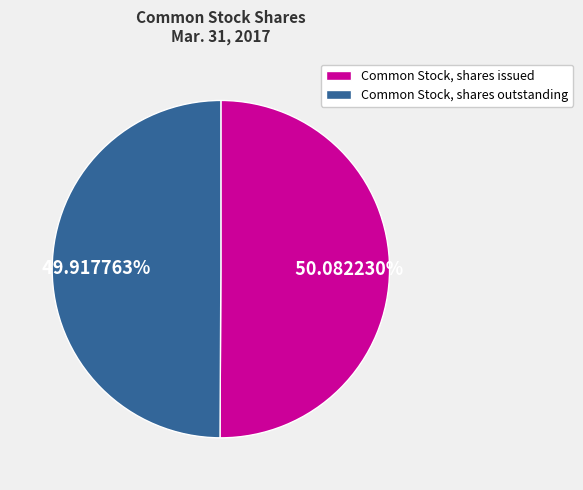

To the nearest percent, what percentage of the pie is Common Stock, shares outstanding?

50%